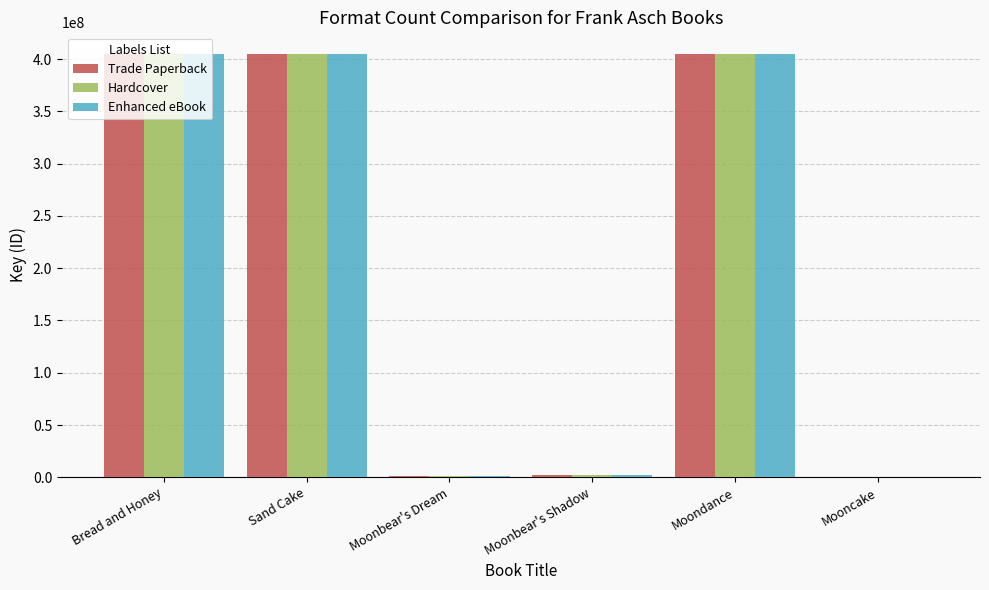

Where is Hardcover nearest to the value 202656990?

Moonbear's Shadow